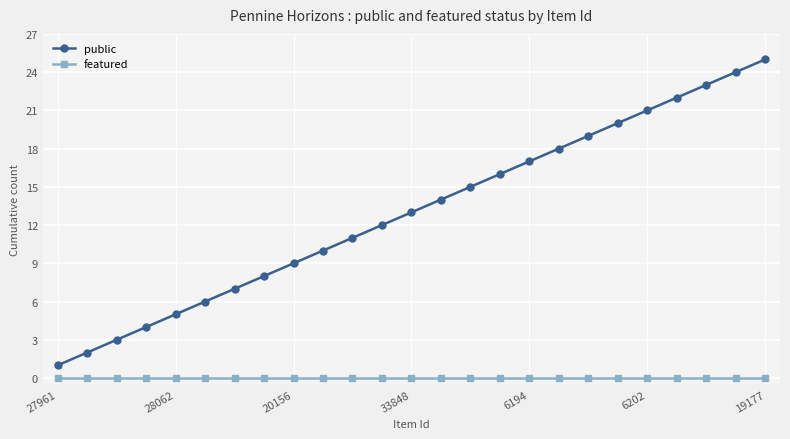

How many lines are shown in the chart?

2